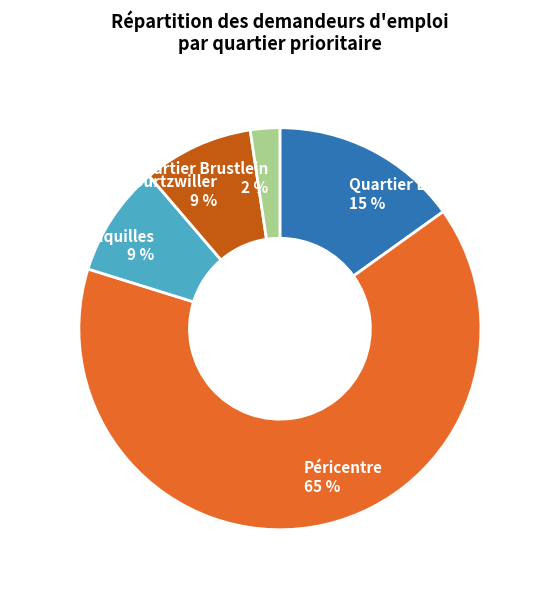

Is it true that Quartier De Bourtzwiller 9 % is 9% of the pie?

True